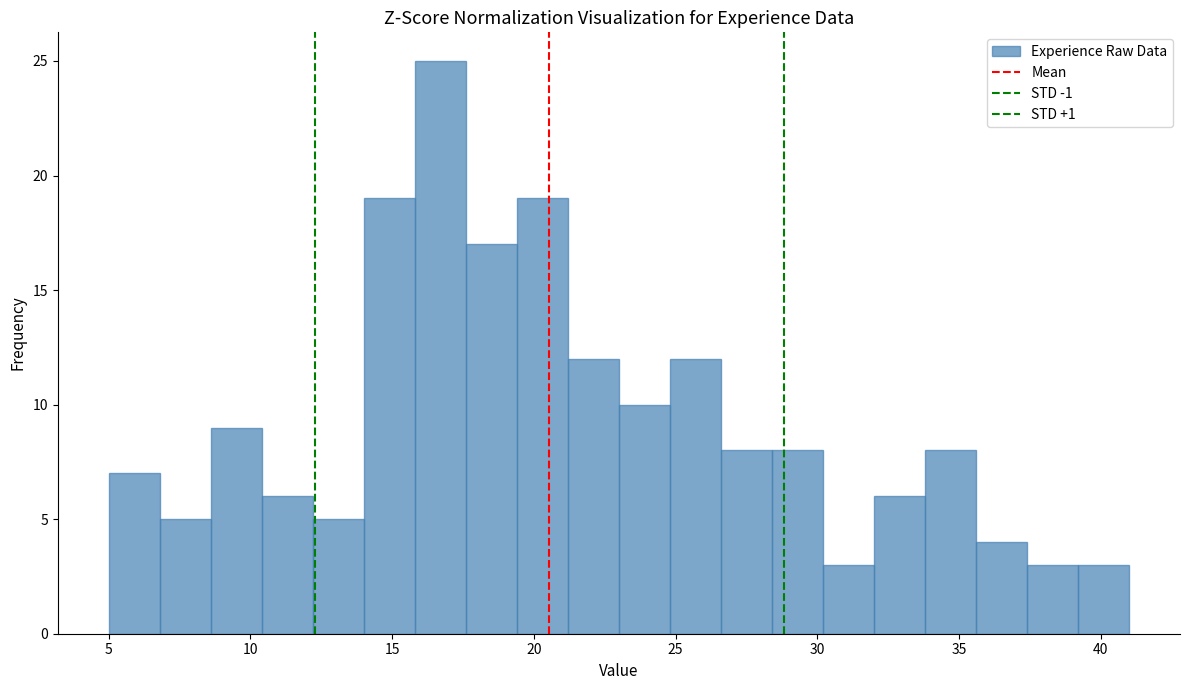

Around what value on the x-axis is the tallest bar? Give the approximate position of its centre, as read against the axis.

16.5